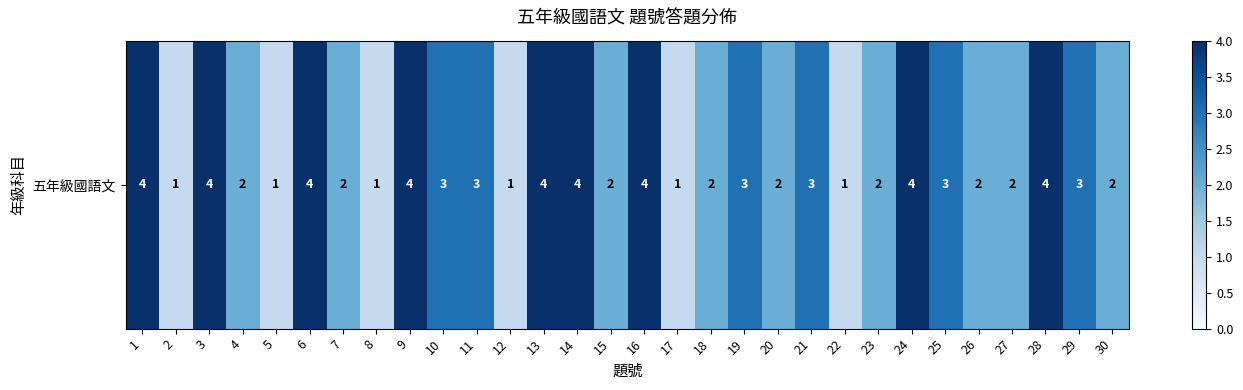

List the labels in order of value, largest first.

1, 3, 6, 9, 13, 14, 16, 24, 28, 10, 11, 19, 21, 25, 29, 4, 7, 15, 18, 20, 23, 26, 27, 30, 2, 5, 8, 12, 17, 22